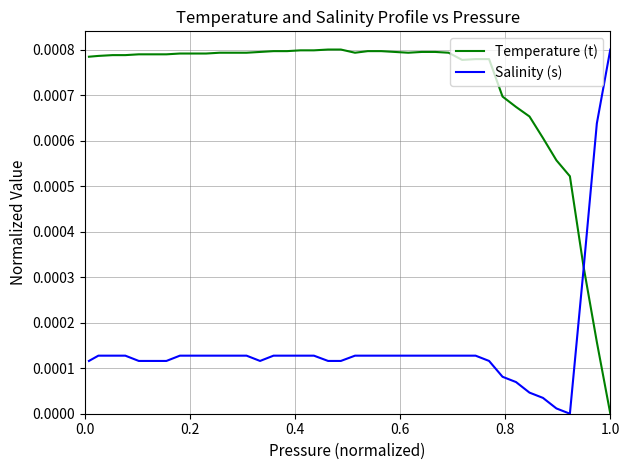

List the series in order of their overall mean, lowest first.

Salinity (s), Temperature (t)